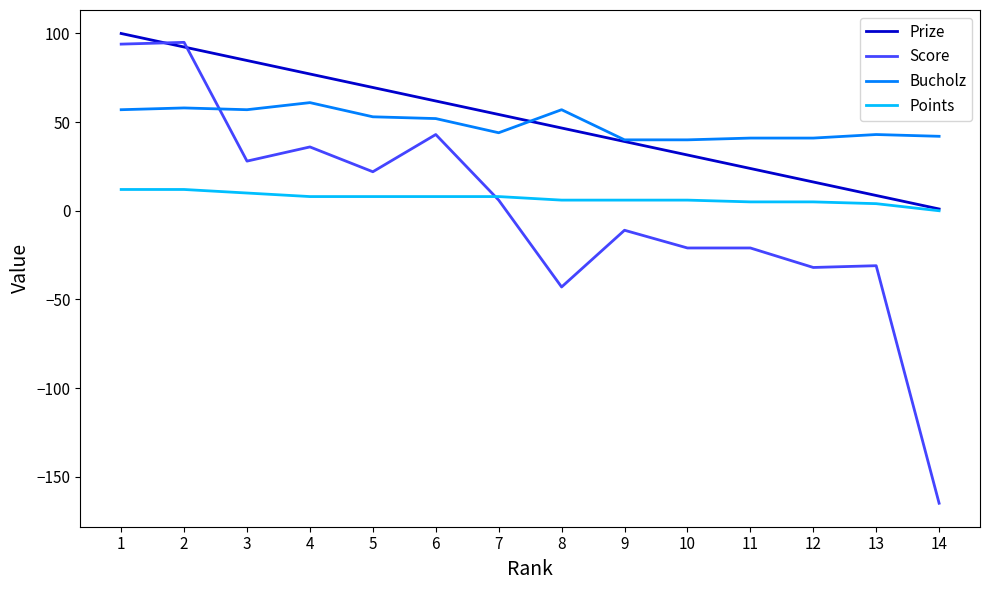

How many lines are shown in the chart?

4